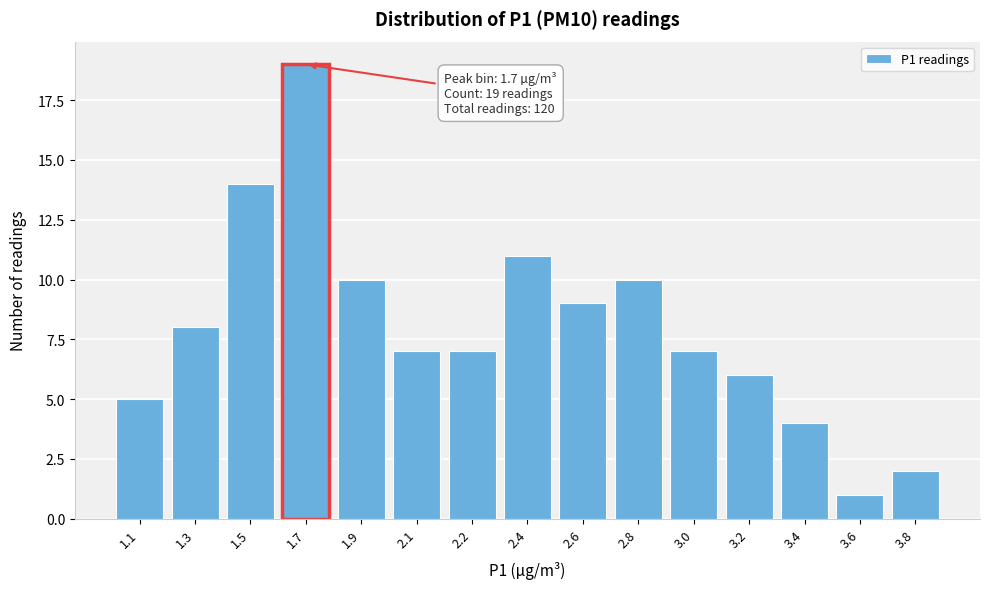

Reading left to right, what are all the values shown in this chart?

1.1=5	1.3=8	1.5=14	1.7=19	1.9=10	2.1=7	2.2=7	2.4=11	2.6=9	2.8=10	3.0=7	3.2=6	3.4=4	3.6=1	3.8=2